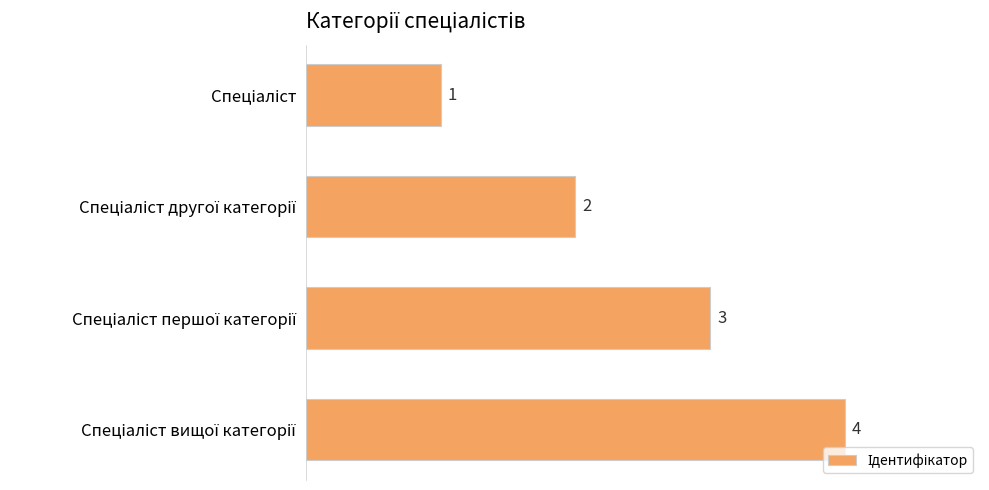

What is the maximum value shown in the chart?

4